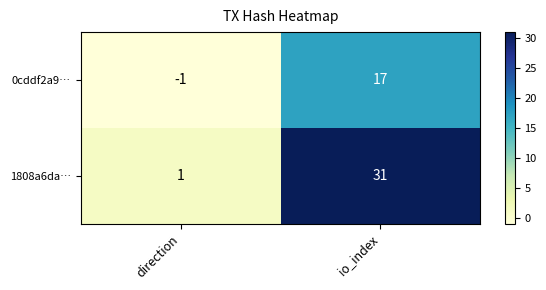

What is the sum of all 0cddf2a9… values?

16